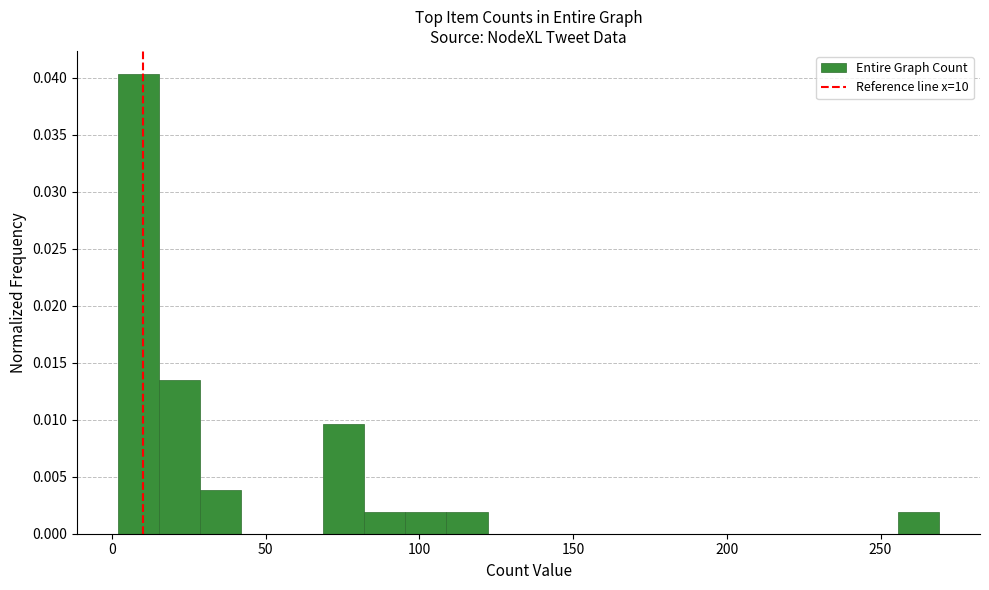

Read against the x-axis, roughly where is the centre of the tallest bar?

10